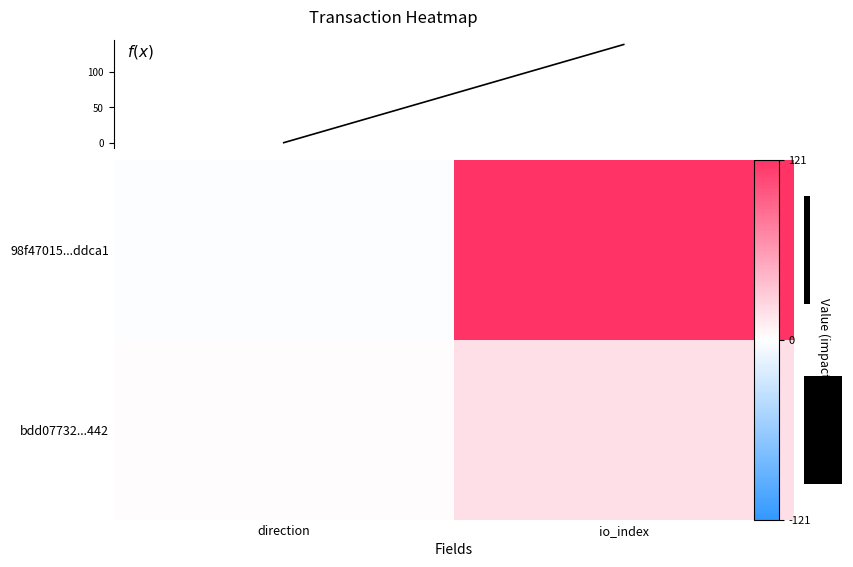

How many values in 98f47015...ddca1 are above zero?

1